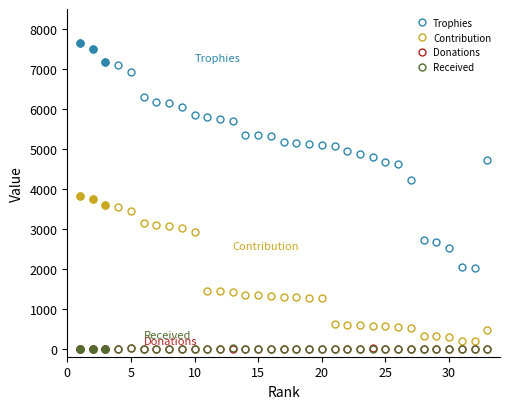

What is the difference between the maximum and minimum values in the Contribution series?

3627